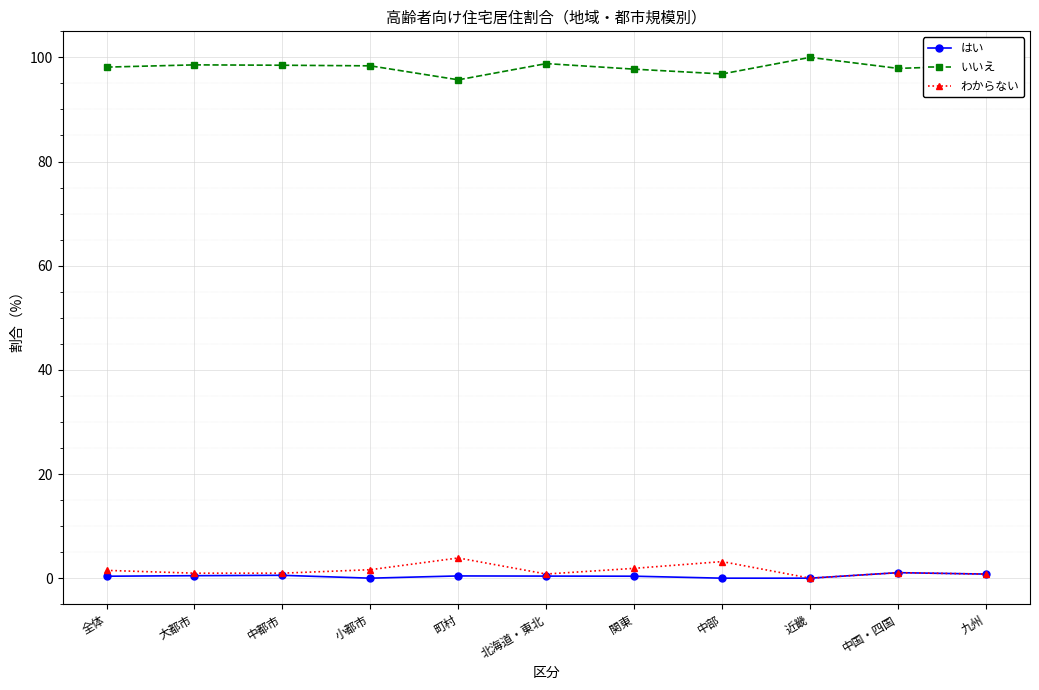

True or false: わからない has more than 1 interior local peaks.

True